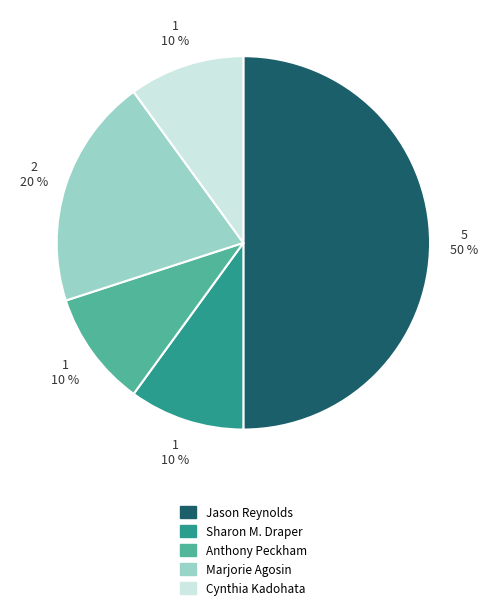

How many slices are in this pie chart?

5